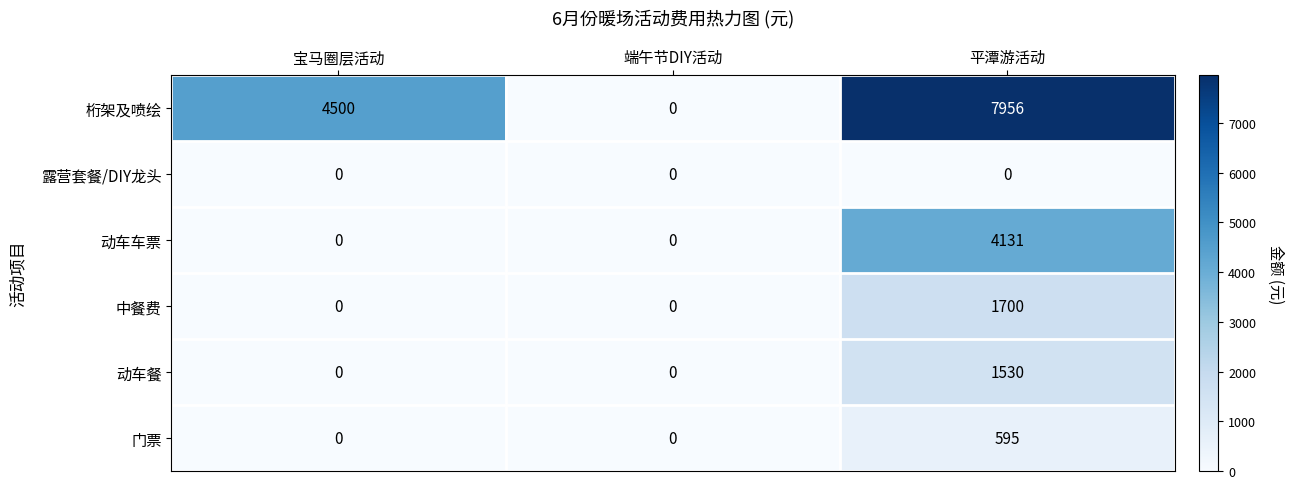

What is the difference between the 桁架及喷绘 values at 平潭游活动 and 宝马圈层活动?

3456